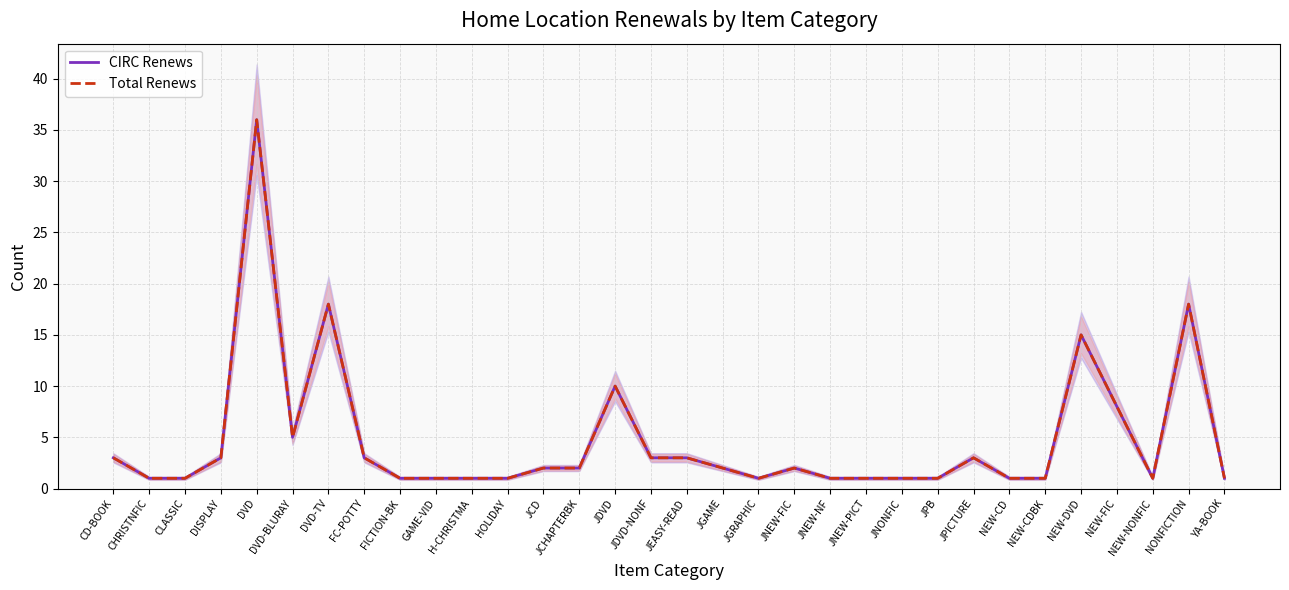

The value of CIRC Renews at FICTION-BK is 1. True or false?

True